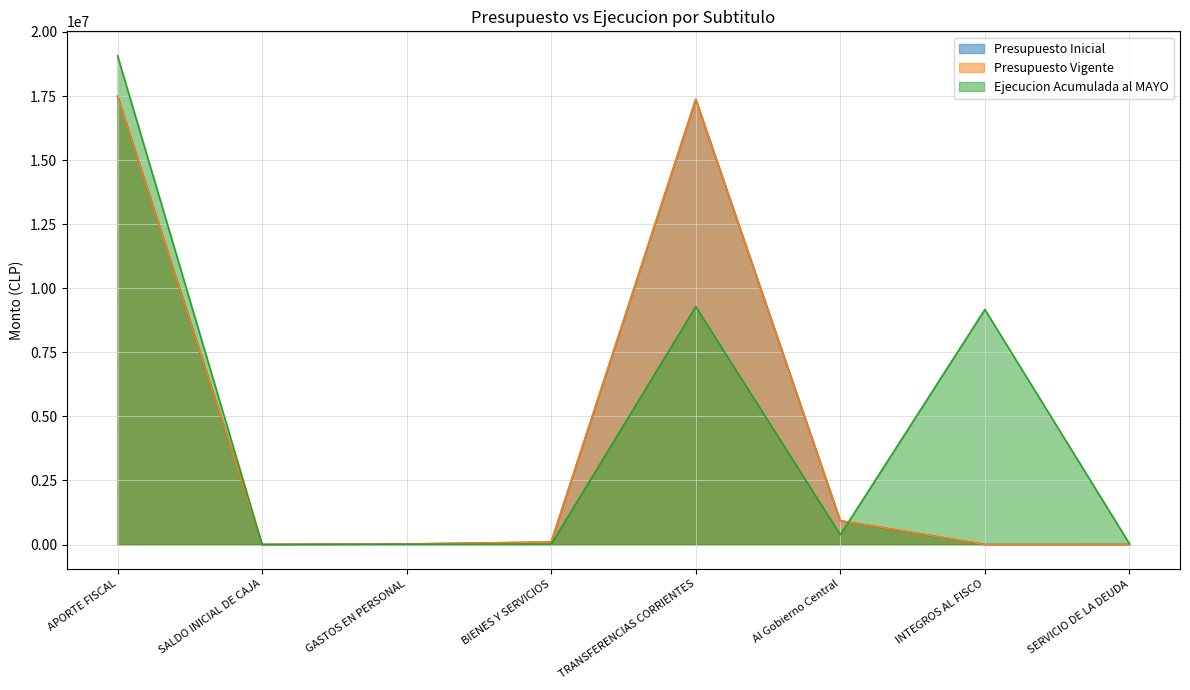

Rank the series by their maximum value, from highest to lowest.

Ejecucion Acumulada al MAYO, Presupuesto Inicial, Presupuesto Vigente